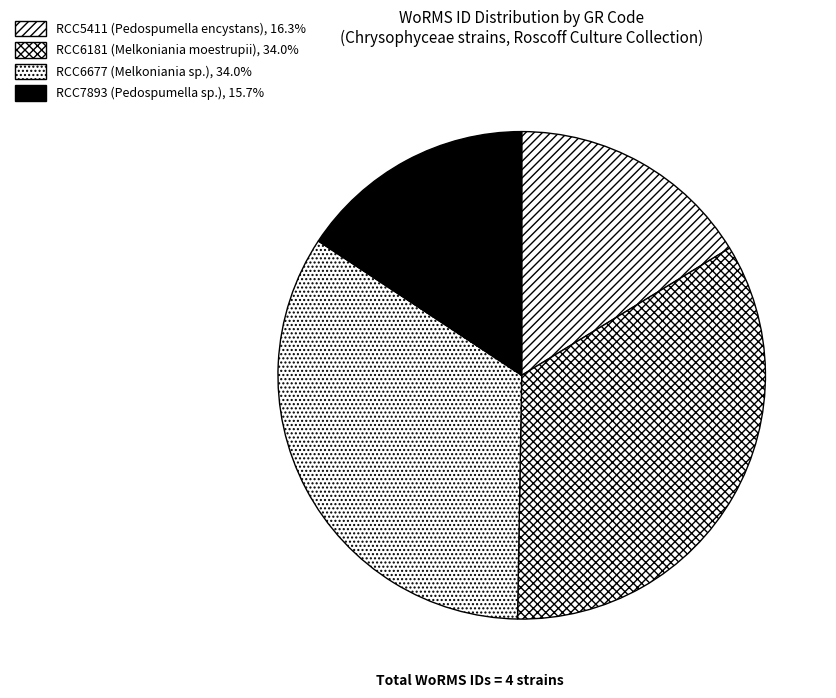

True or false: RCC7893 accounts for 16% of the total.

True